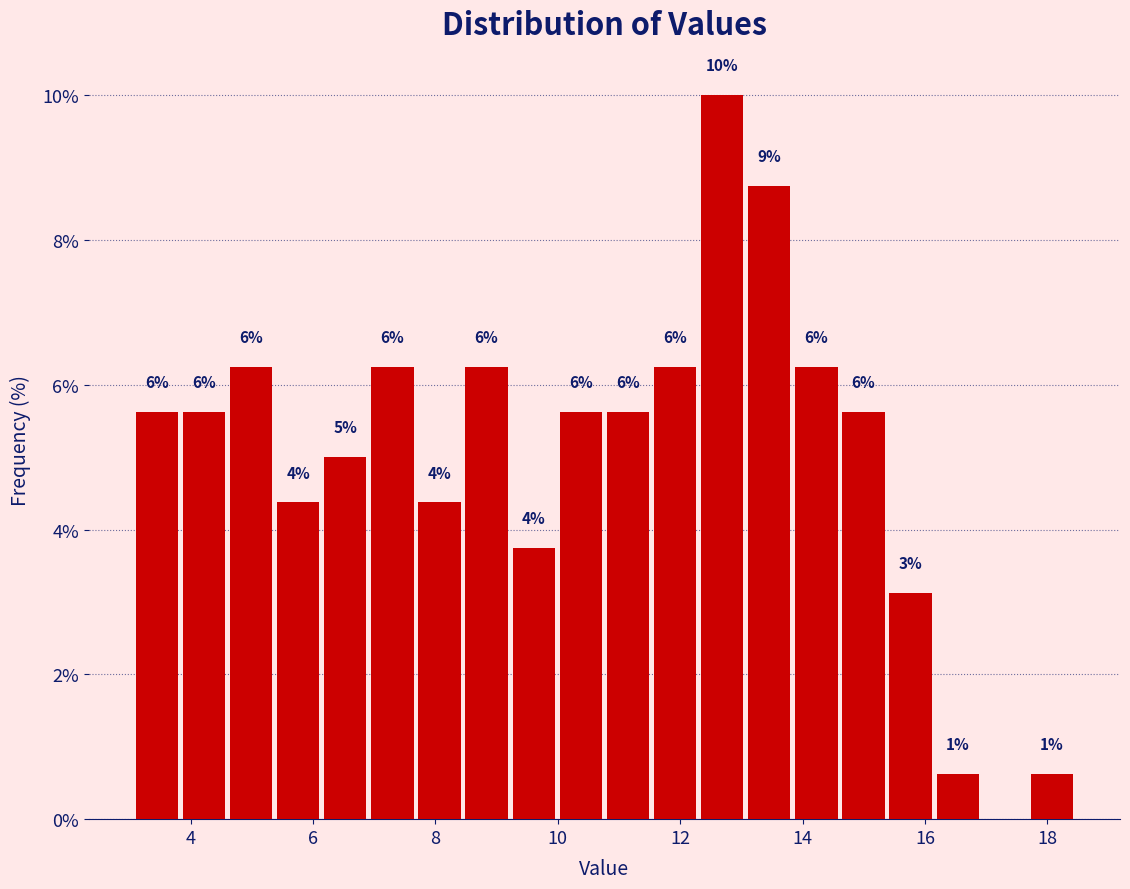

Read against the x-axis, roughly where is the centre of the tallest bar?

12.6